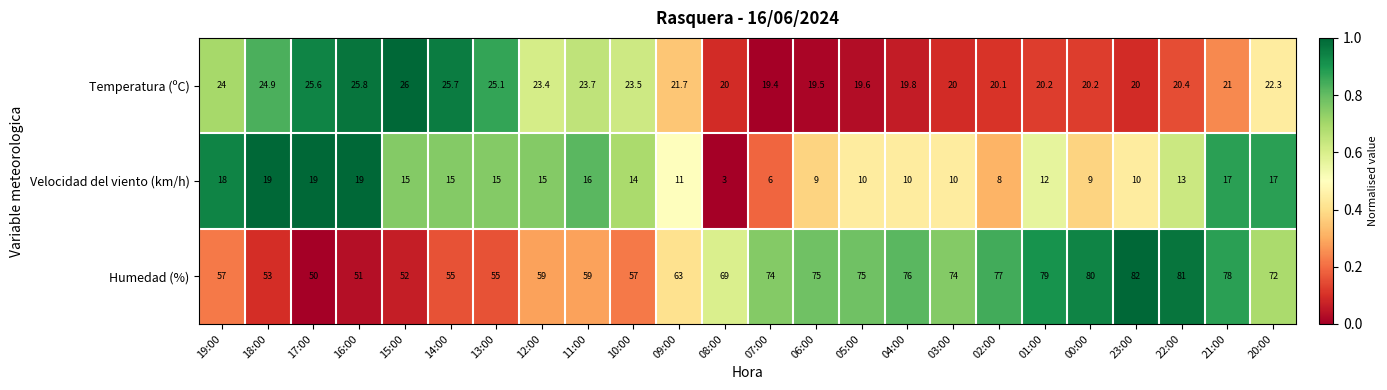

What is the total value across all series at 22:00?

114.4